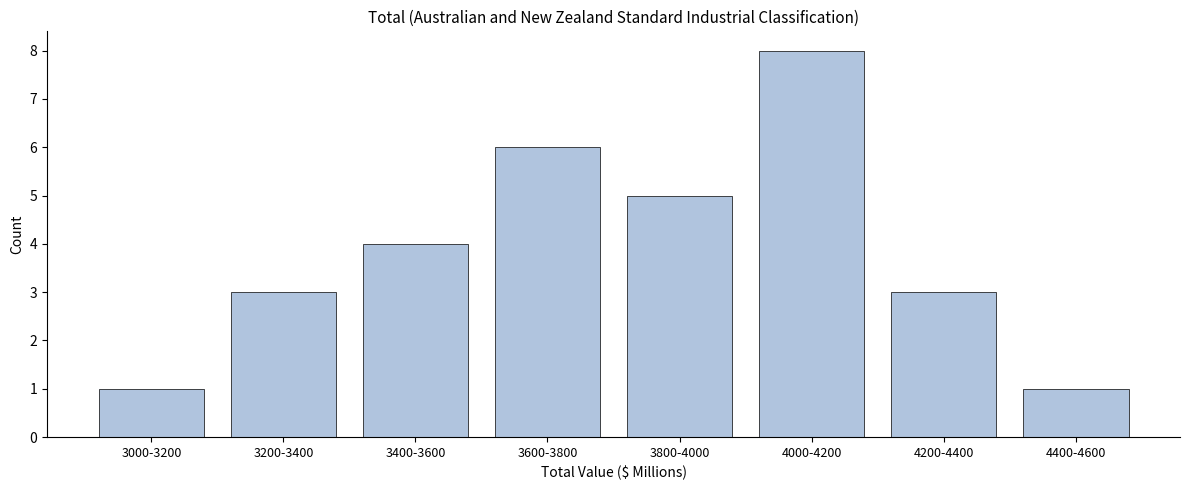

Reading left to right, extract all data points from this chart.

1	3	4	6	5	8	3	1